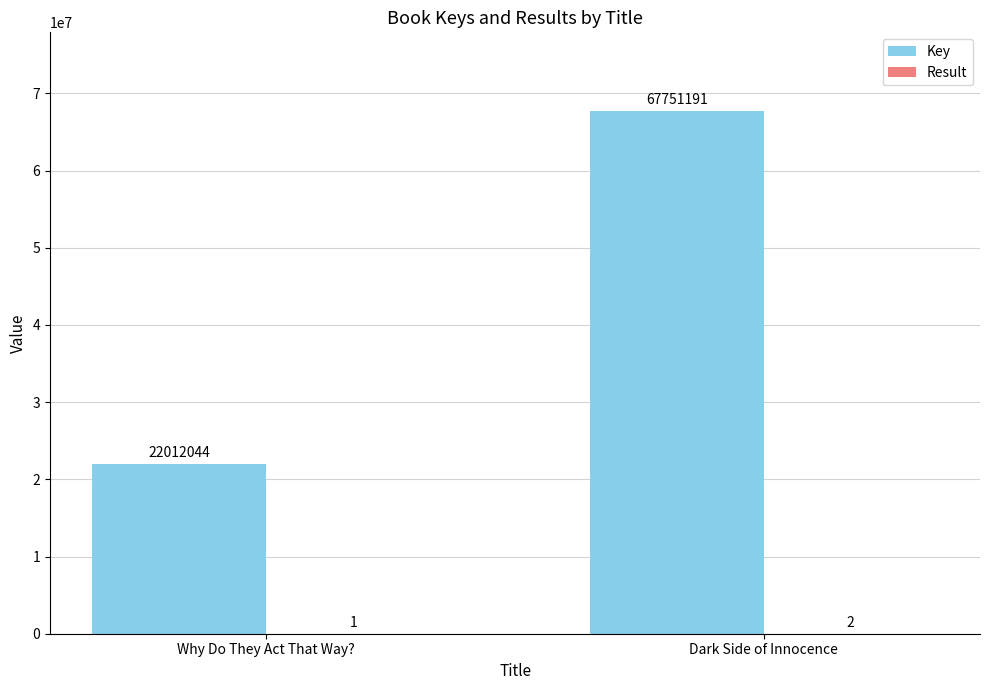

What is the greatest value displayed?

67751191